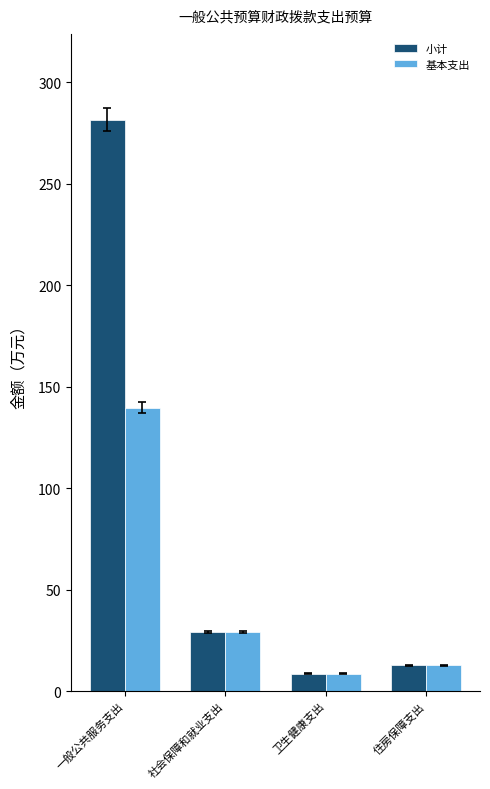

What position from the left is 住房保障支出?

4